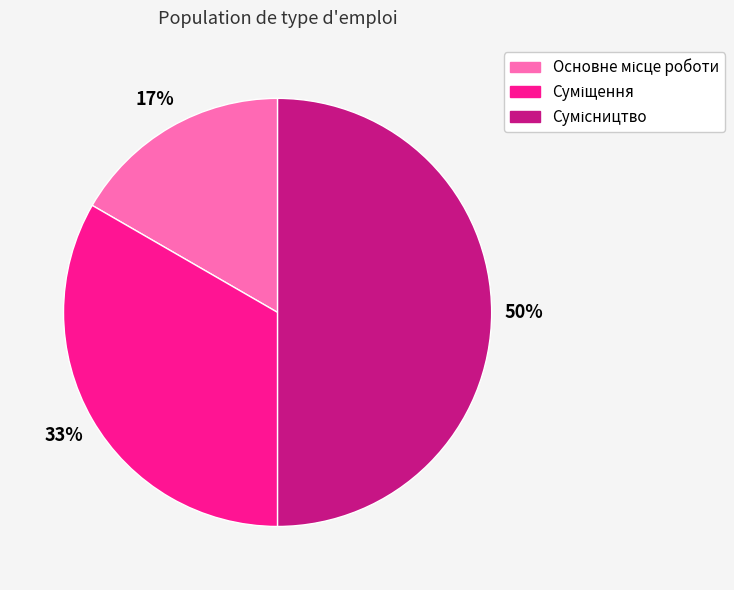

To the nearest percent, what is the difference between the largest and smallest slice percentages?

33%